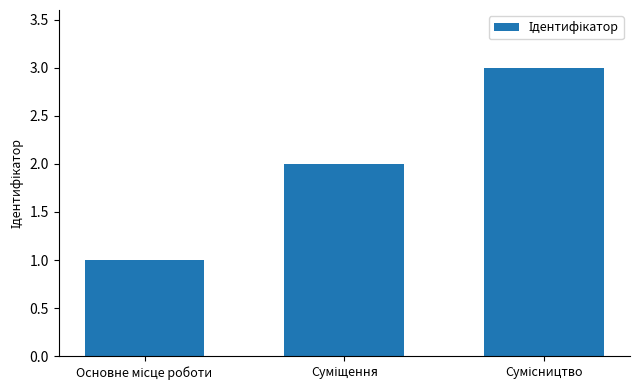

Count the number of categories in the chart.

3